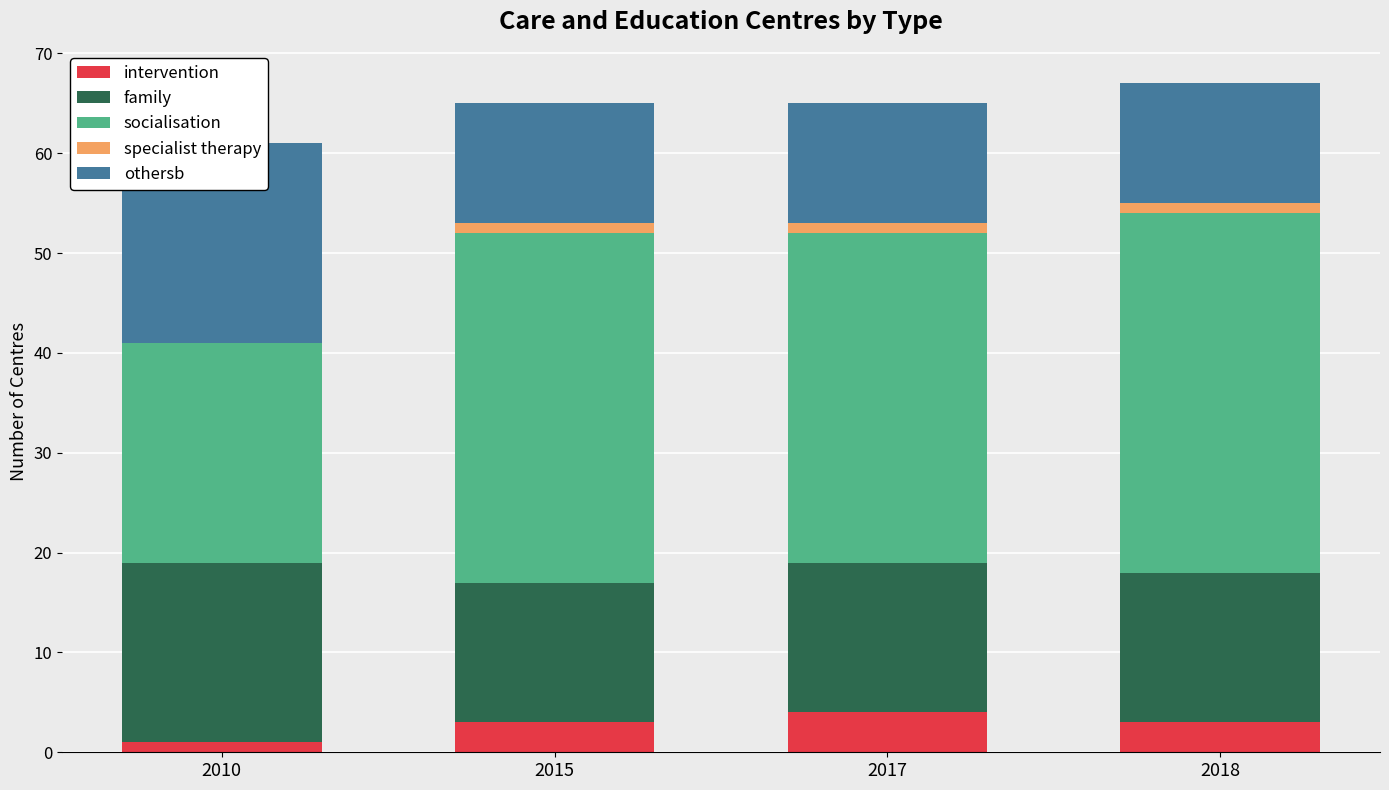

Count the othersb values in the range 12 to 20.

4